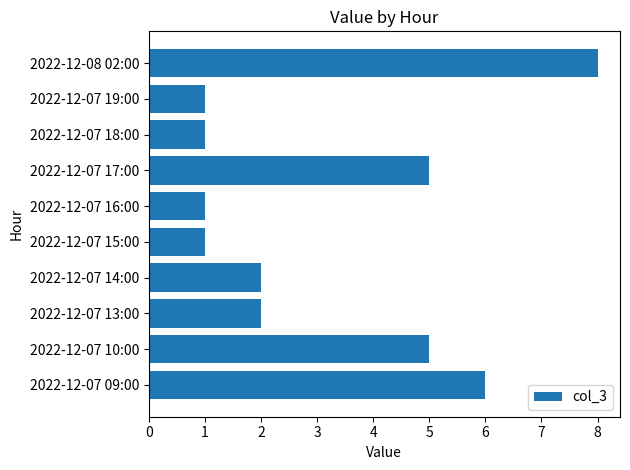

What is the change in value from 2022-12-07 09:00 to 2022-12-08 02:00?

+2